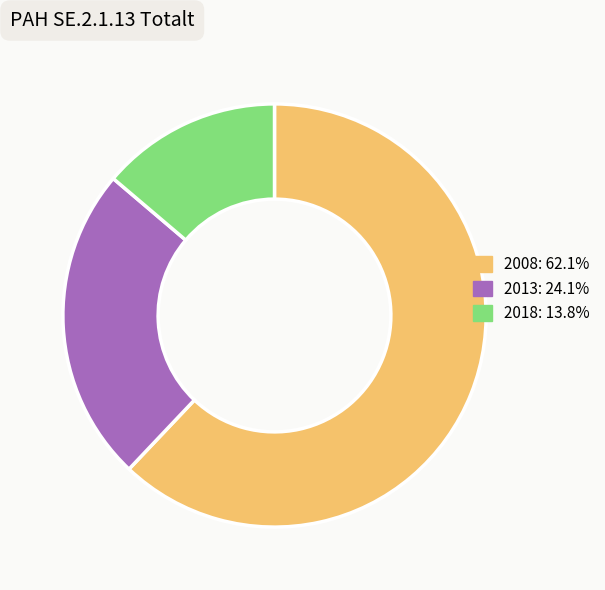

Do 2018 and 2008 together represent more than half of the pie?

Yes